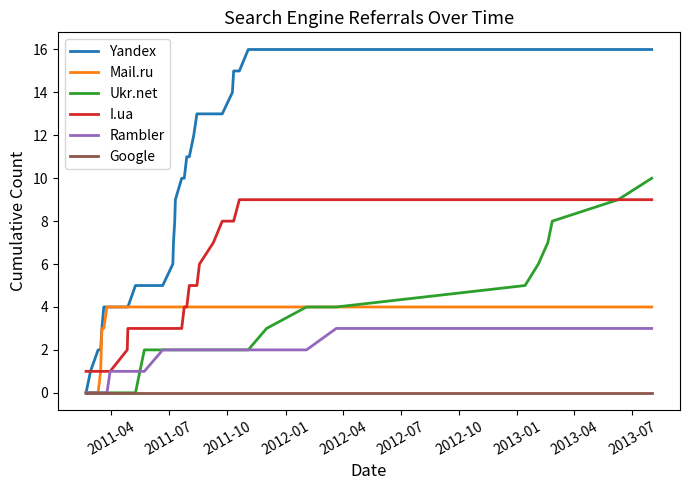

List the series in order of their peak value, highest first.

Yandex, Ukr.net, I.ua, Mail.ru, Rambler, Google